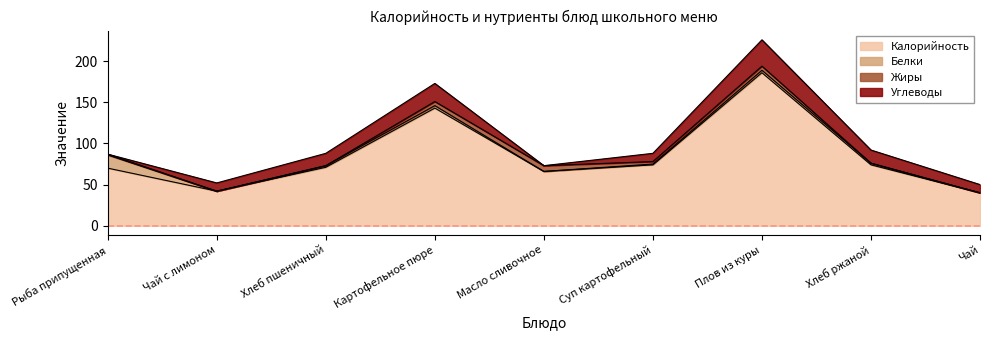

True or false: Углеводы has a value of 10 at Чай с лимоном.

True